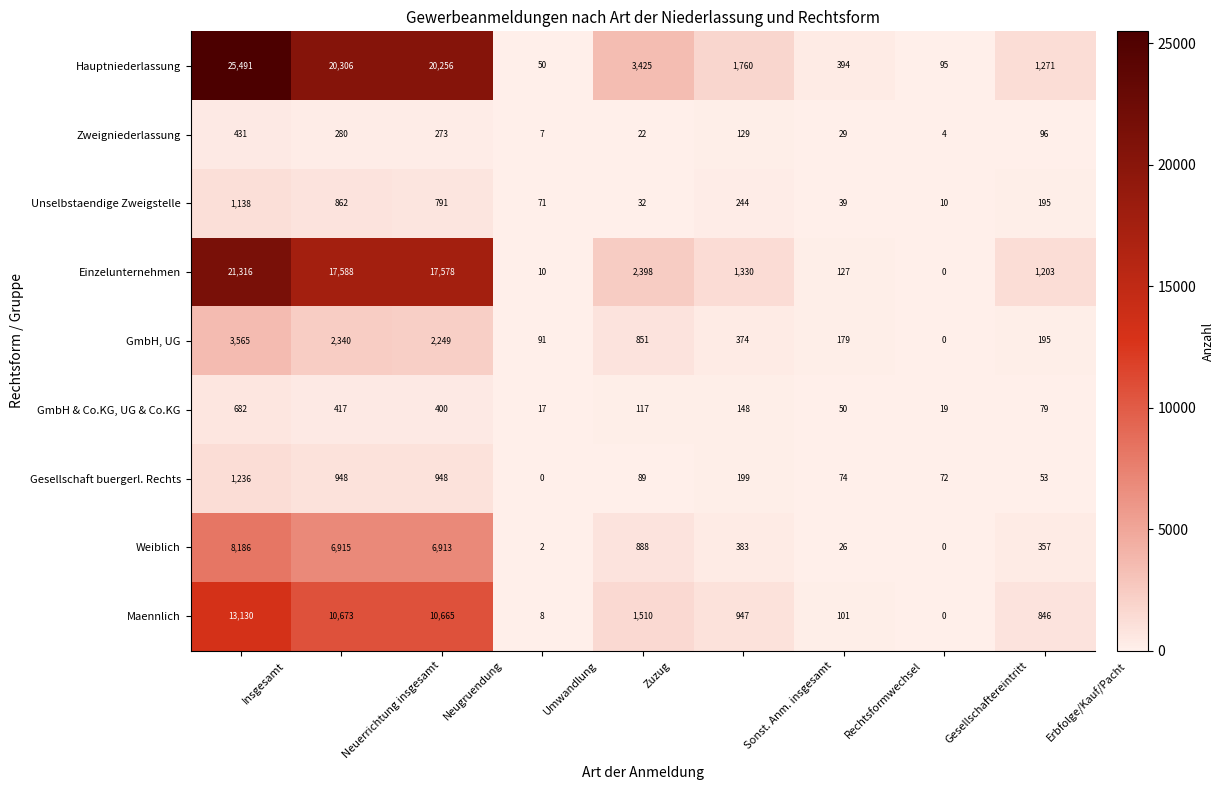

How many distinct data groups are displayed?

9